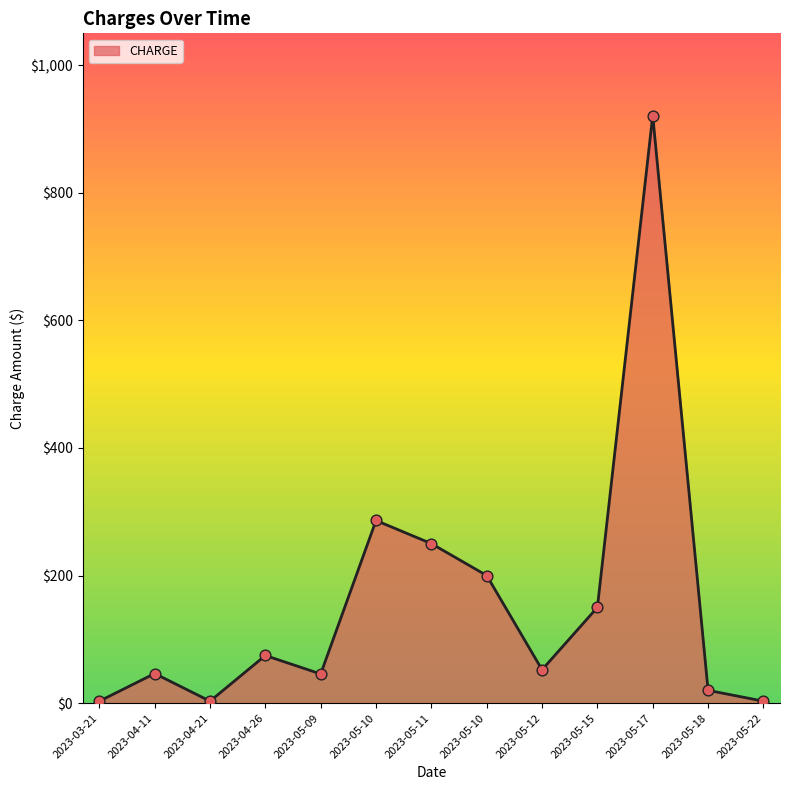

Which has a higher value, 2023-05-22 or 2023-04-26?

2023-04-26